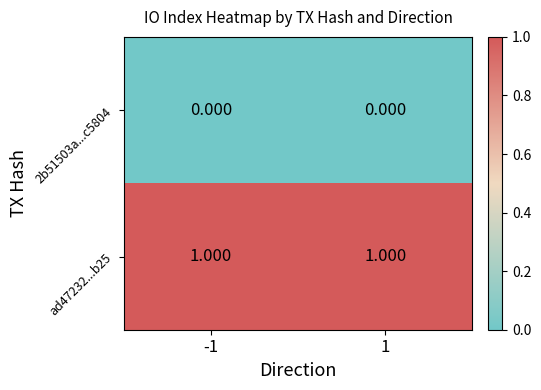

Is the value of ad47232...b25 at 1 greater than the value of 2b51503a...c5804 at 1?

Yes